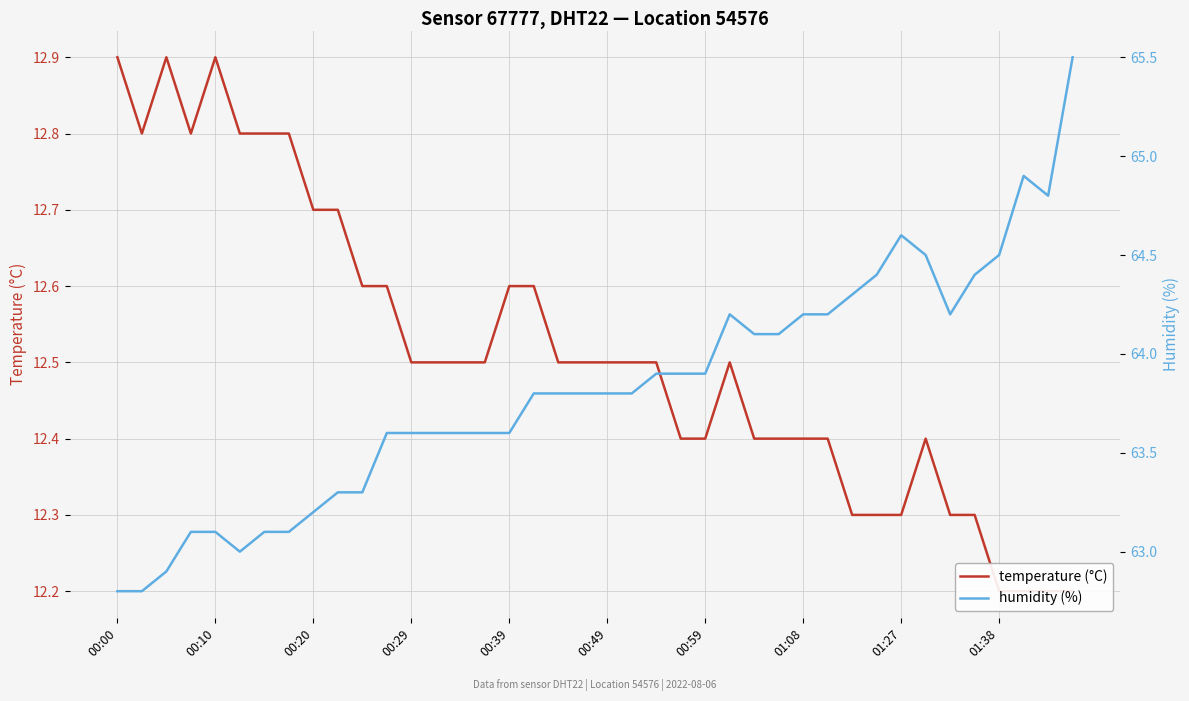

True or false: humidity (%) has a value of 64.9 at 37.

True